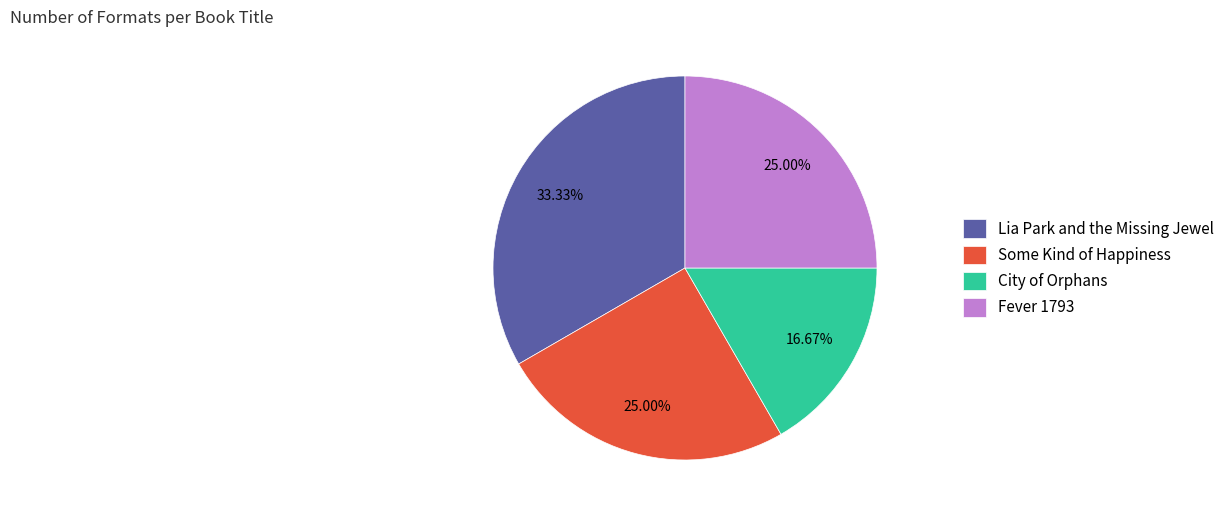

To the nearest percent, what is the average slice percentage?

25%